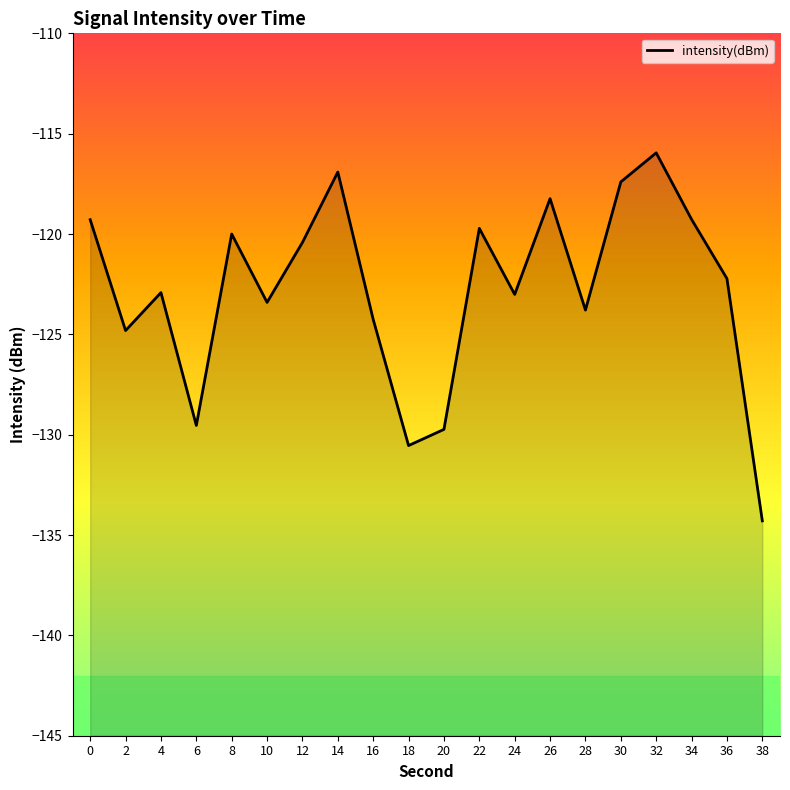

Reading left to right, list all the values displayed in this chart.

0=-119.3	2=-124.8	4=-122.9	6=-129.5	8=-120.0	10=-123.4	12=-120.4	14=-116.9	16=-124.3	18=-130.5	20=-129.7	22=-119.7	24=-123.0	26=-118.2	28=-123.8	30=-117.4	32=-116.0	34=-119.3	36=-122.2	38=-134.3